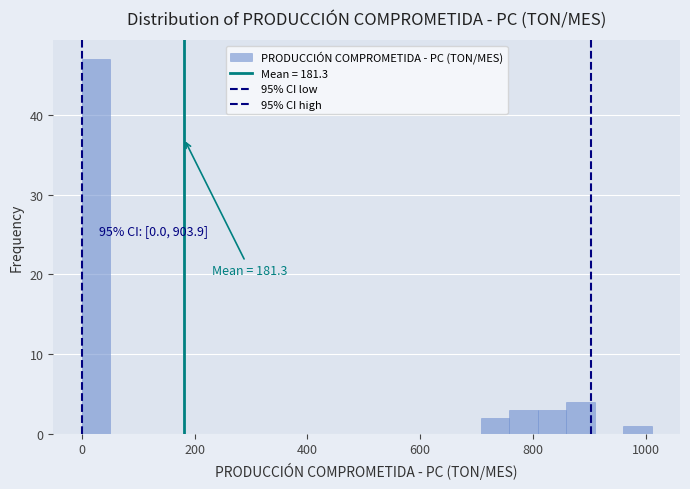

Around what value on the x-axis is the tallest bar? Give the approximate position of its centre, as read against the axis.

20